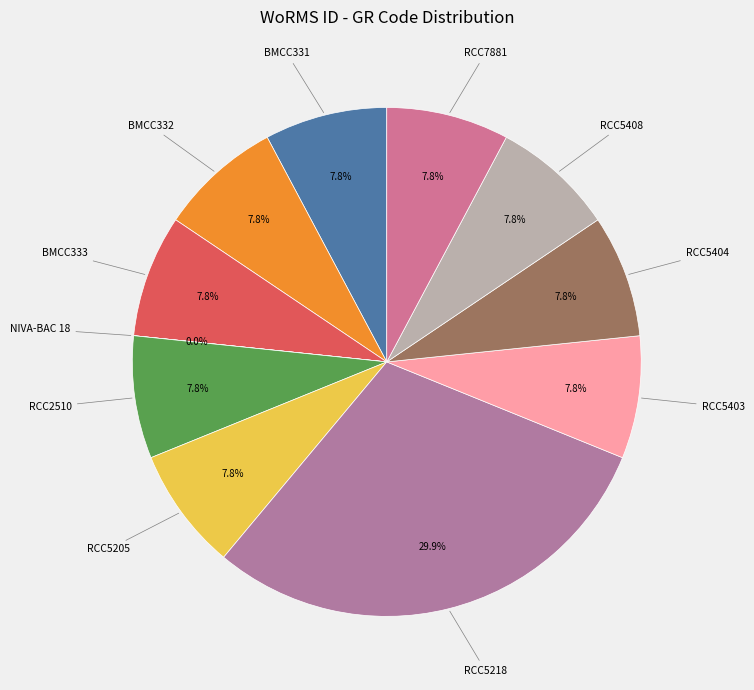

Which slice is the largest?

RCC5218